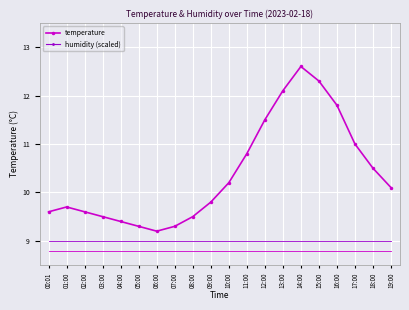

What is the approximate value of humidity (scaled) at 06:00?

1.5